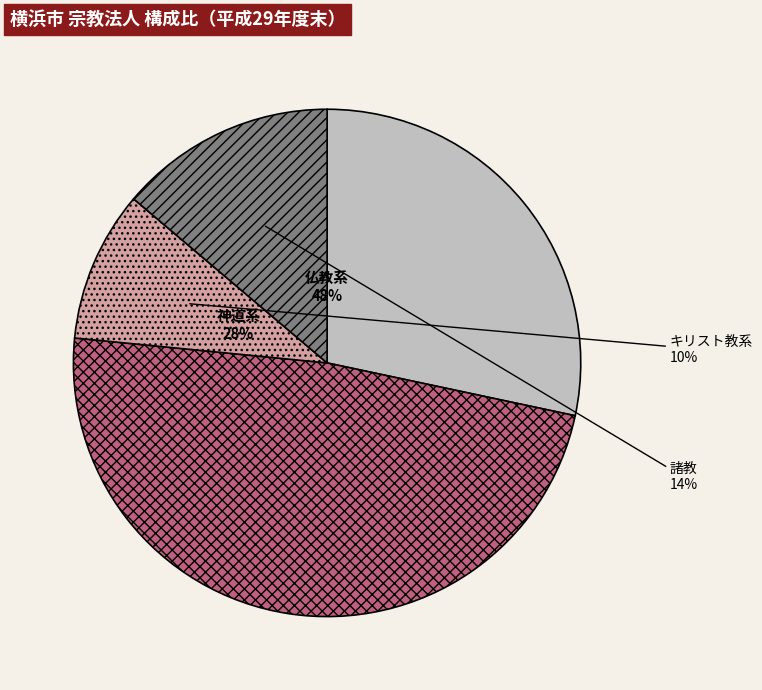

Count the number of slices in the pie.

4